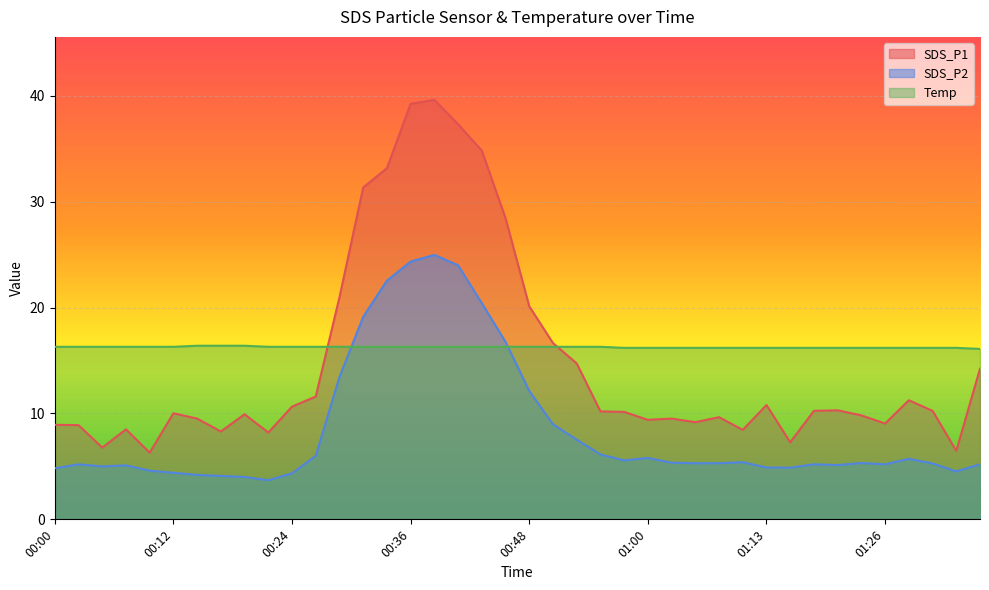

How many categories are shown in the chart?

40